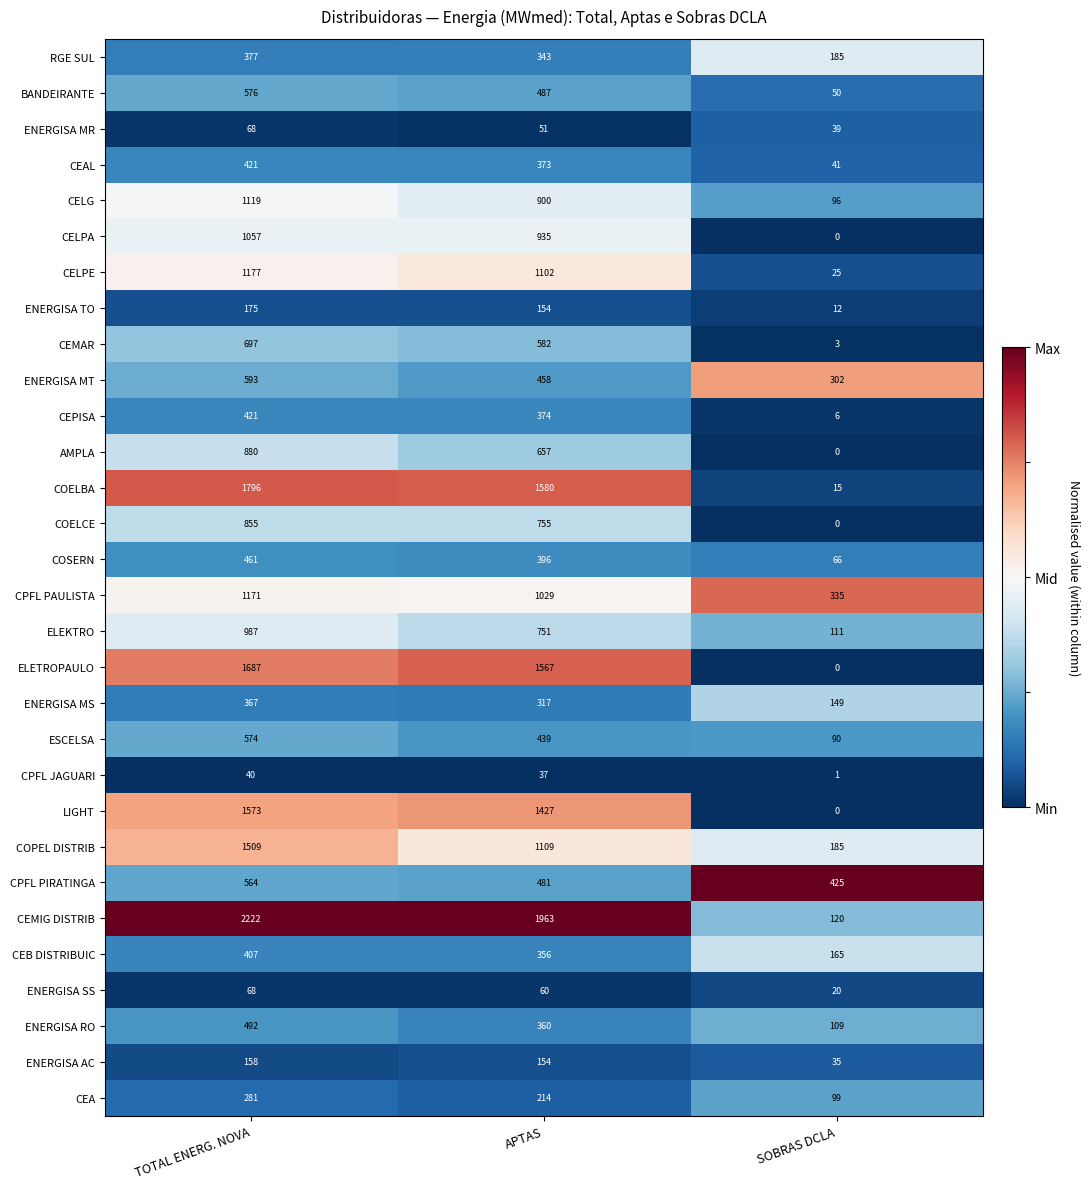

Is the value of ENERGISA MS at SOBRAS DCLA greater than the value of ENERGISA RO at SOBRAS DCLA?

Yes